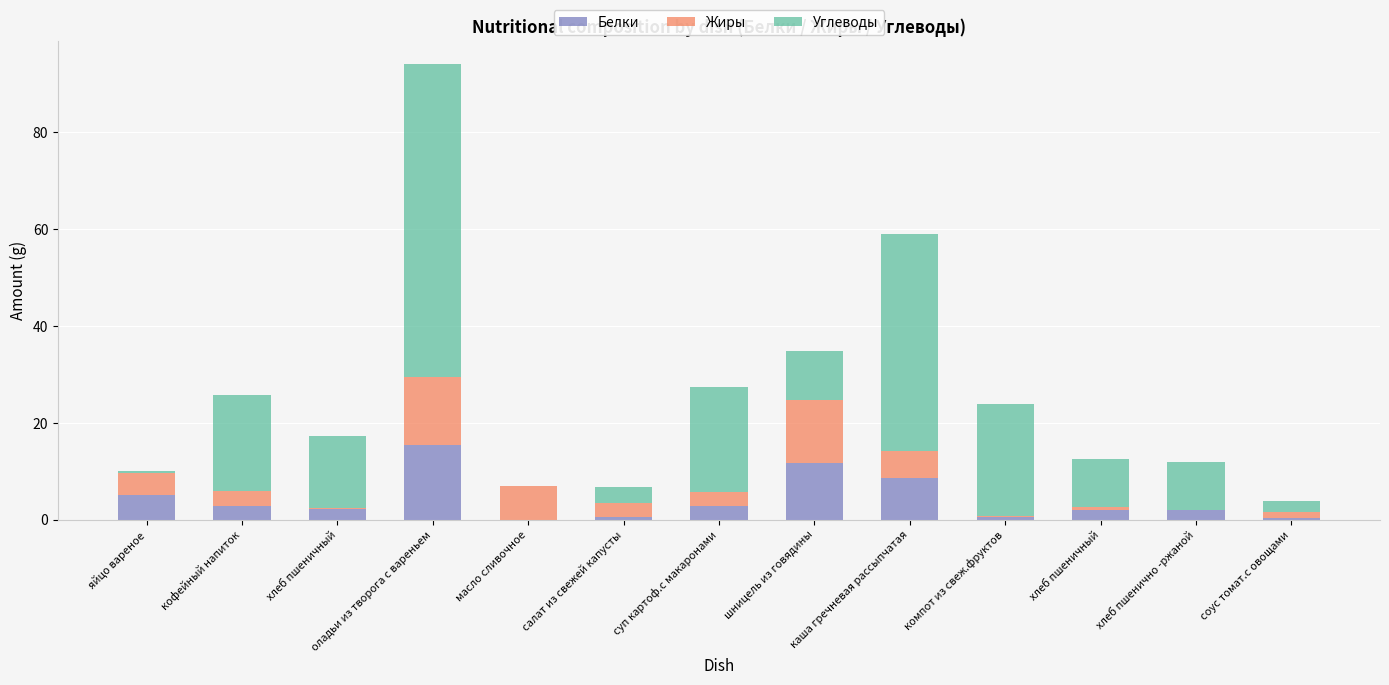

What are all the series names shown in the legend?

Белки, Жиры, Углеводы